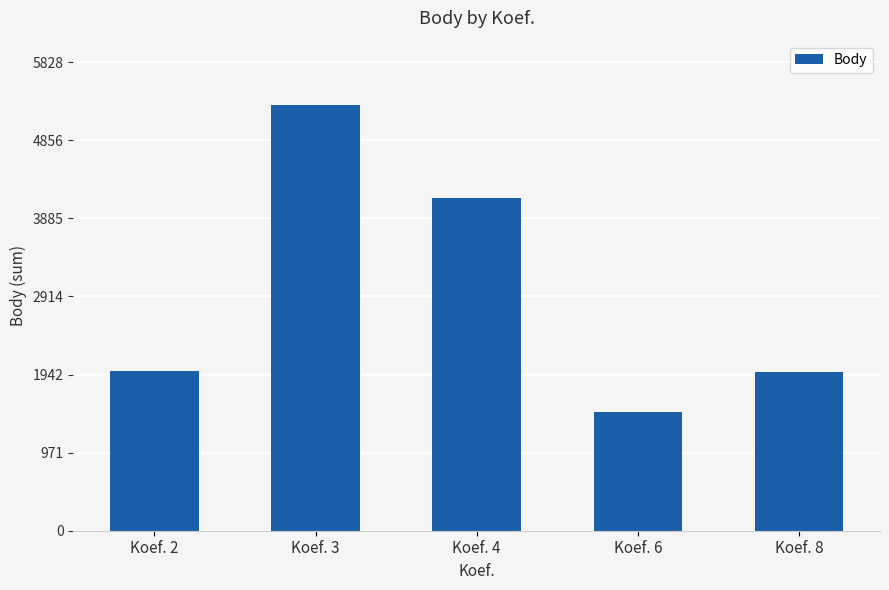

The chart shows a value of 5299 at Koef. 3. True or false?

True